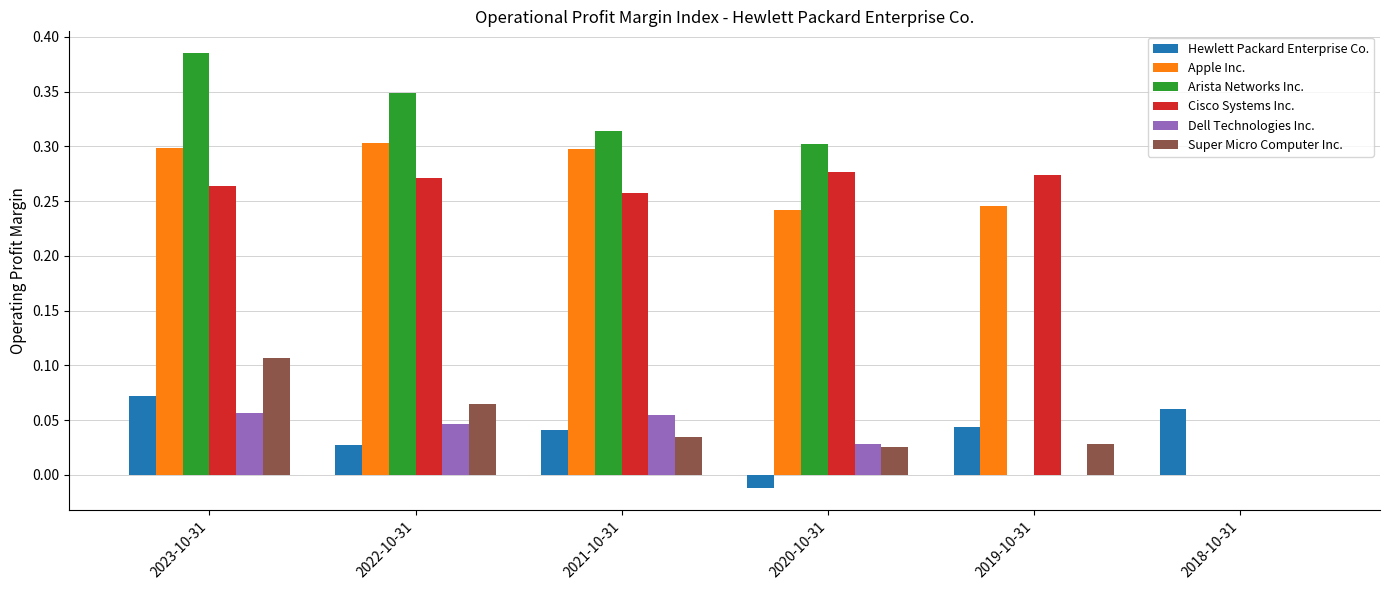

The Apple Inc. series shows 0.3 at 2021-10-31. True or false?

True